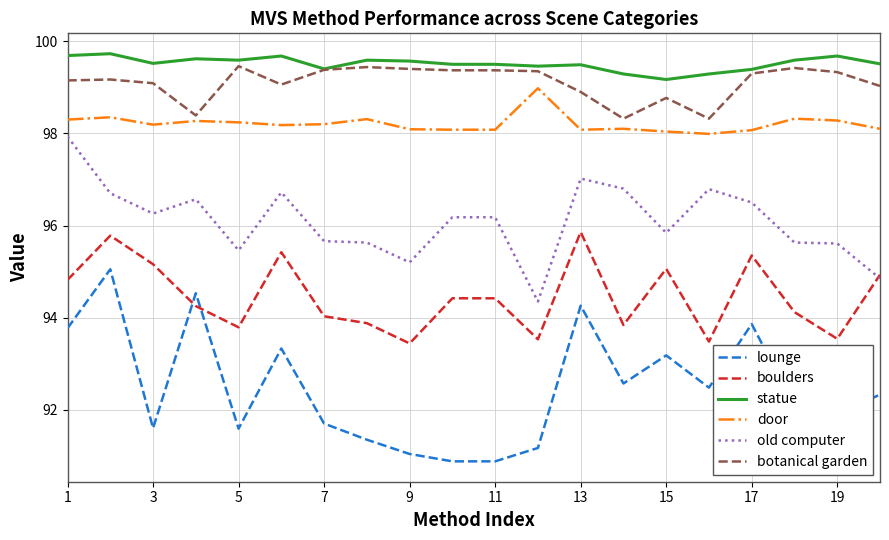

How many lines are shown in the chart?

6